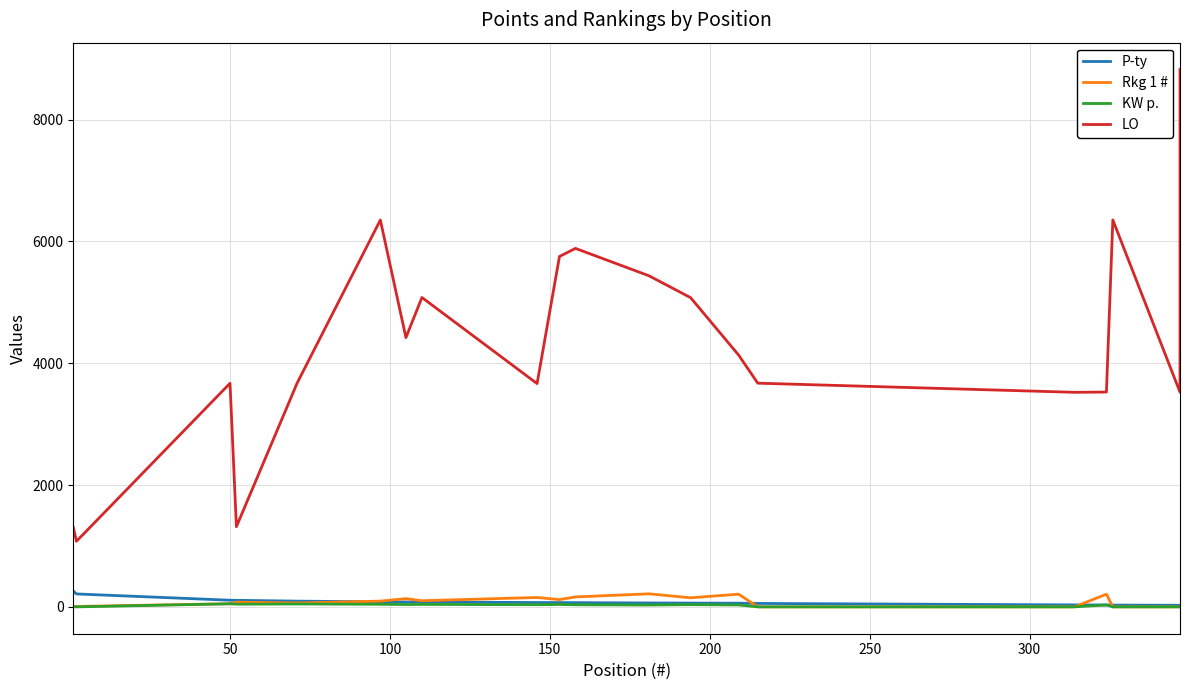

What is the average value of the P-ty series?

81